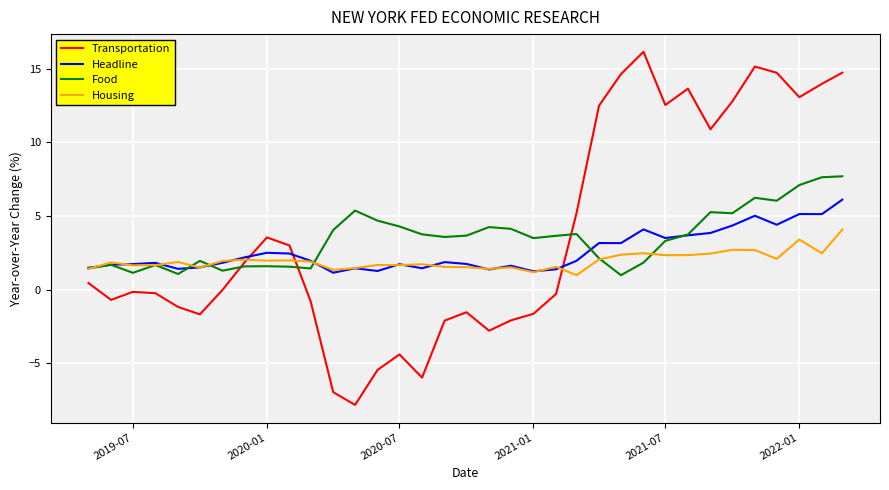

Which series has the largest range (max minus min)?

Transportation